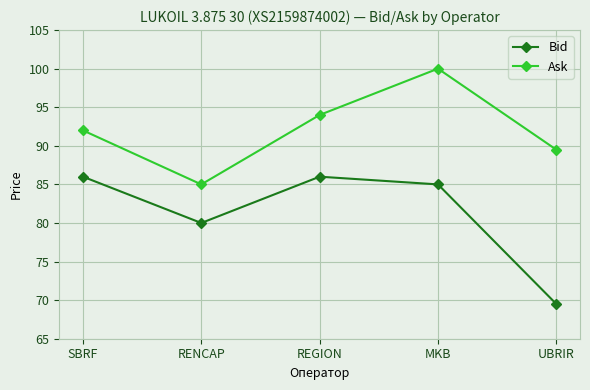

At how many categories does at least one series exceed 91?

3